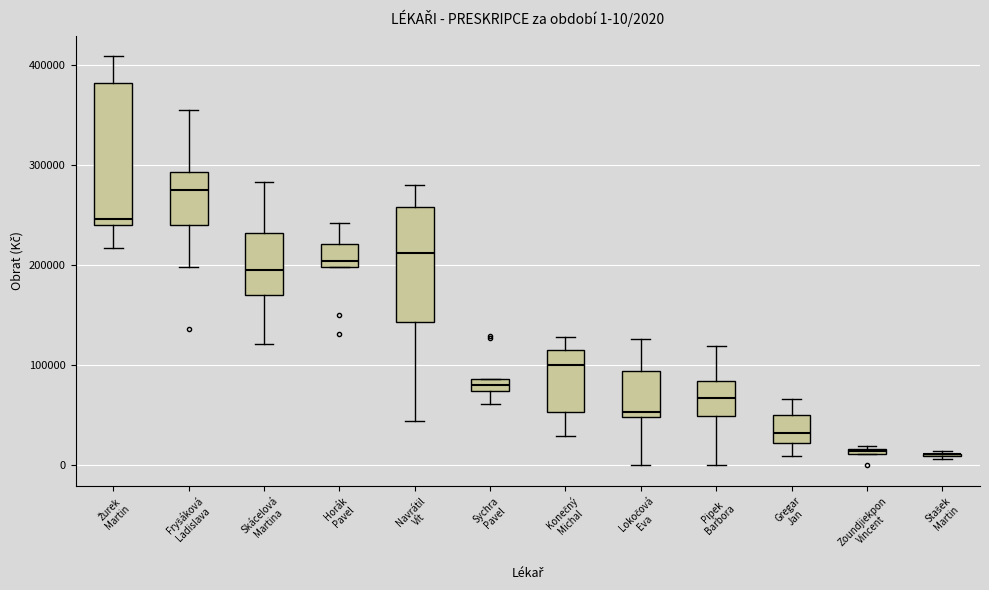

Comparing the boxes themselves (not the whiskers), which one is the tallest?

Žurek Martin